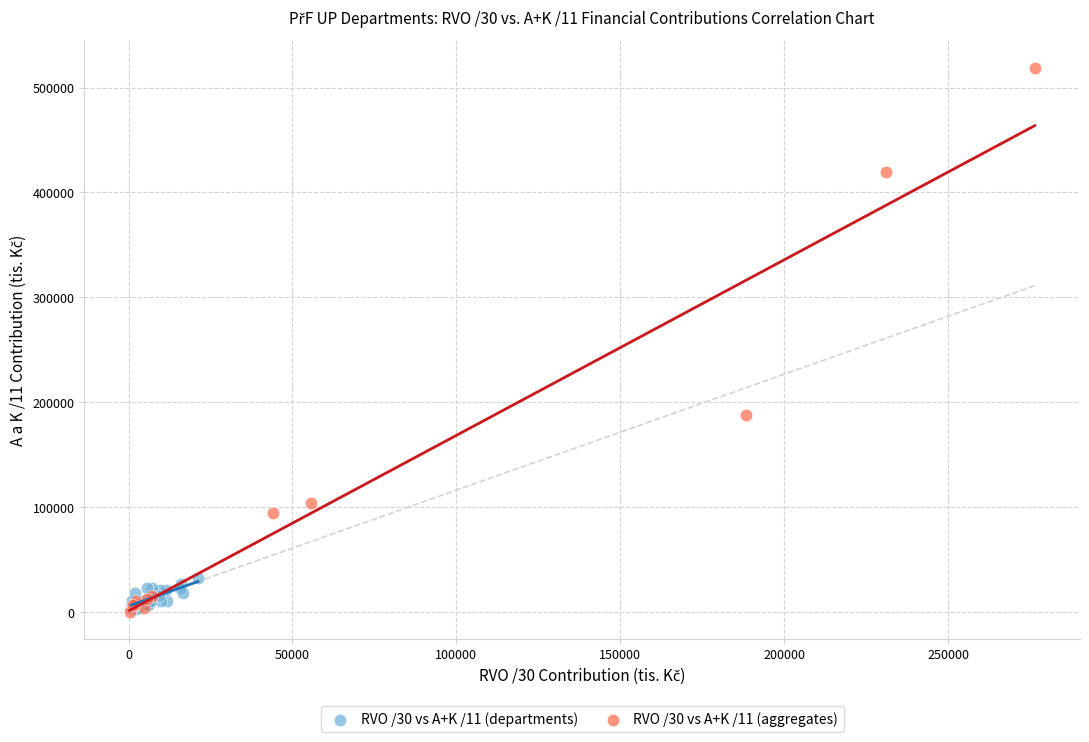

Which series has the widest spread of Y values?

RVO /30 vs A+K /11 (aggregates)